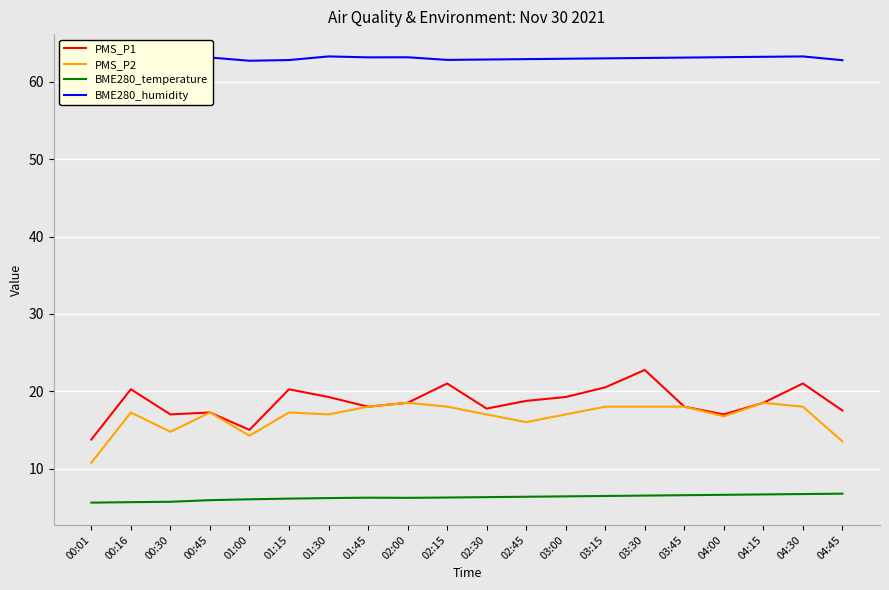

What is the value of the BME280_temperature point at the 10th from the left?

6.2